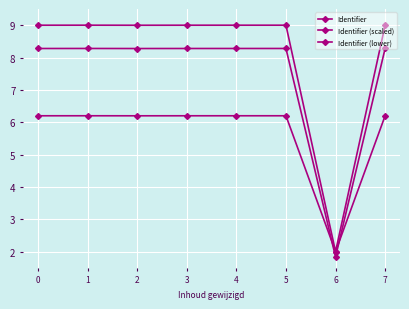

True or false: Identifier (scaled) has a value of 14.7 at 5.

False